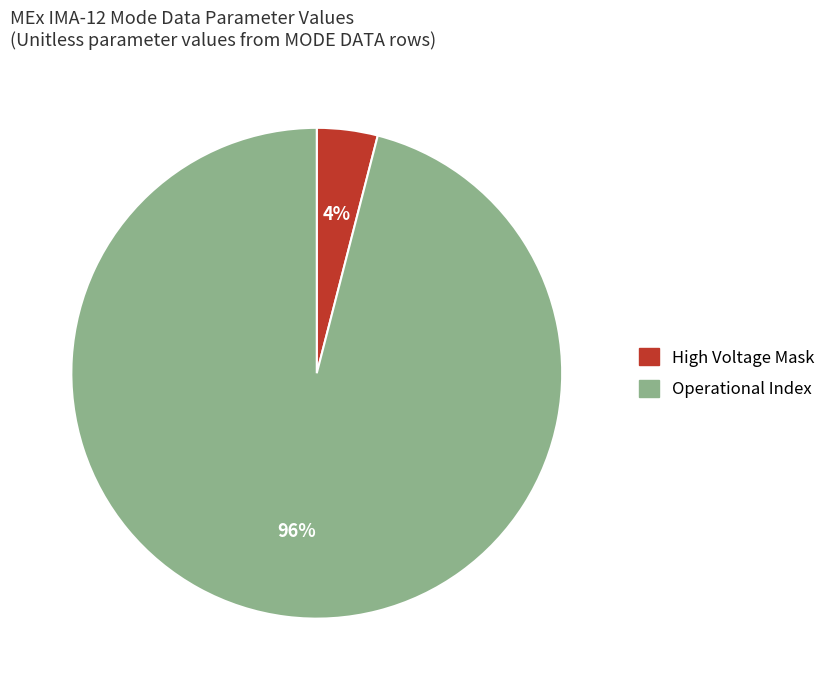

Is there a majority slice in this chart?

Yes